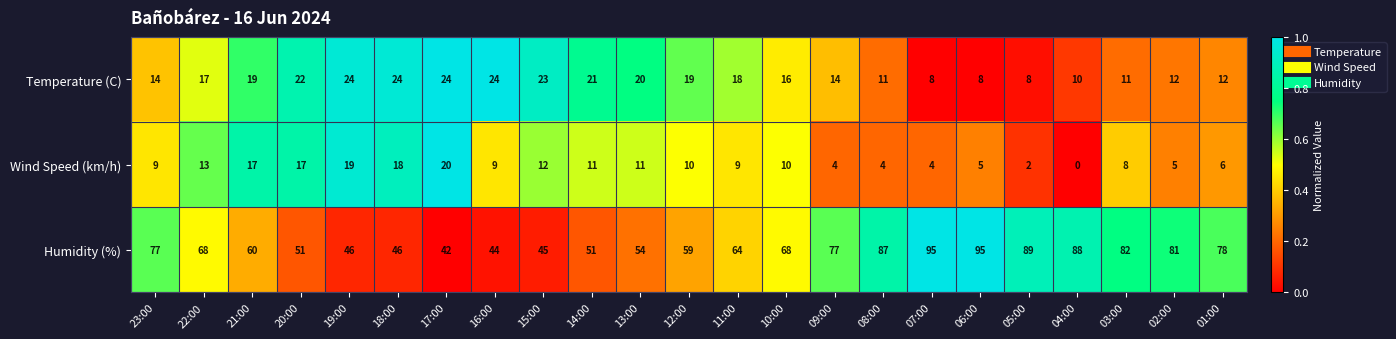

What is the sum of all Temperature (C) values?

379